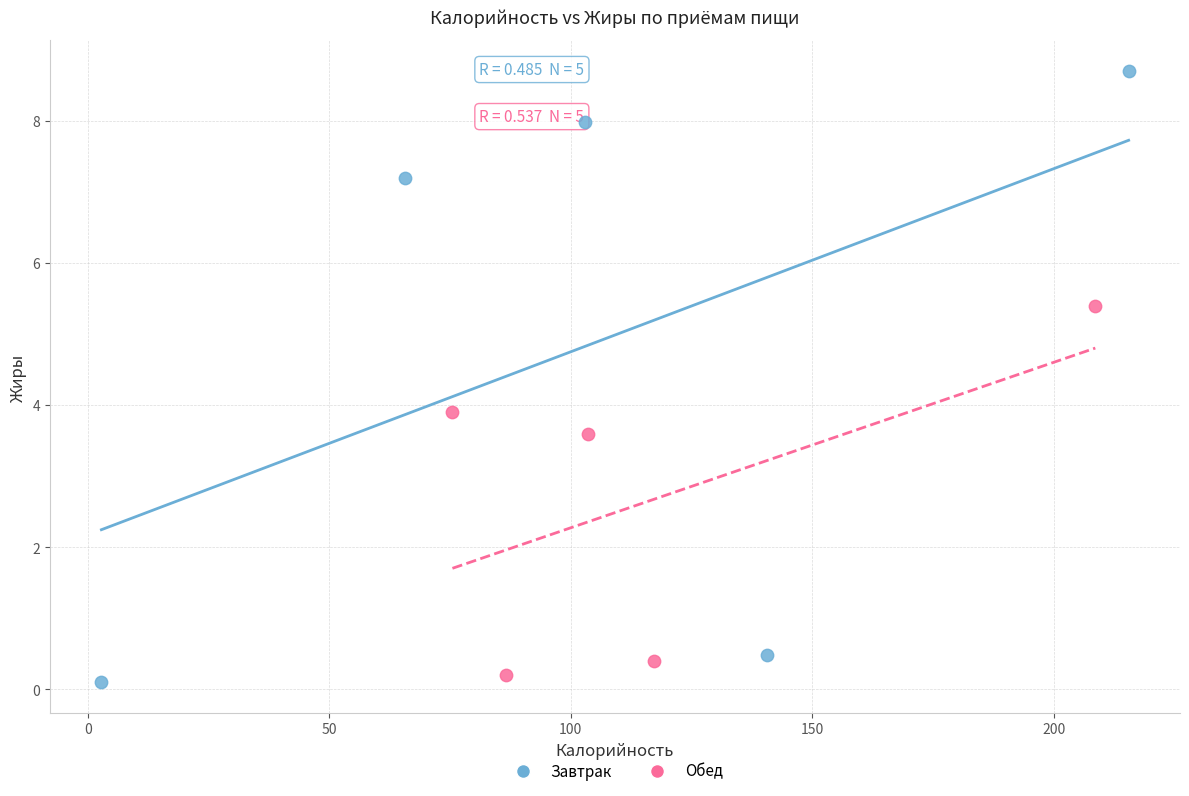

Which series has the widest spread of Y values?

Завтрак